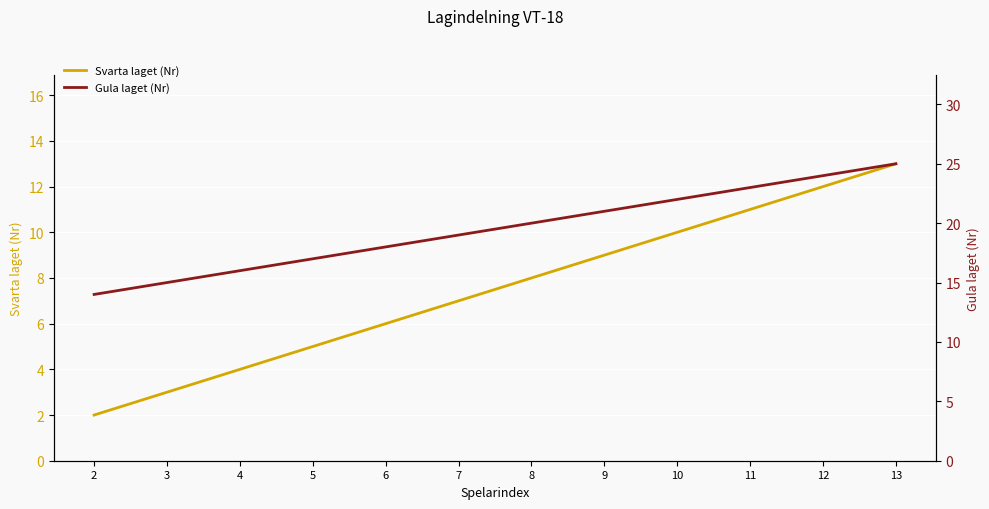

Which series changed the most between 2 and 10?

Svarta laget (Nr)